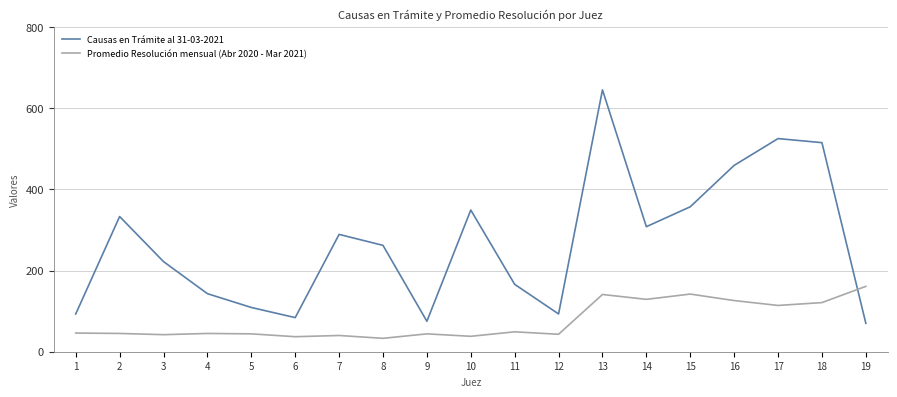

What is the minimum value shown in the chart?

33